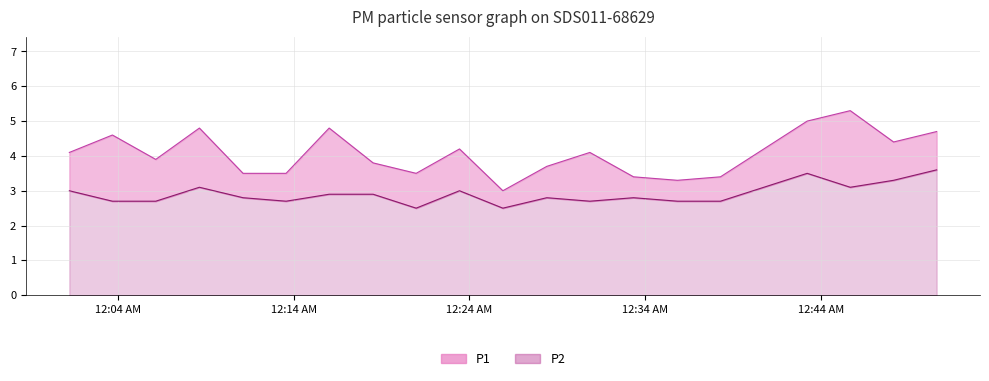

What is the difference between the maximum and second lowest values in the P1 series?

2.0